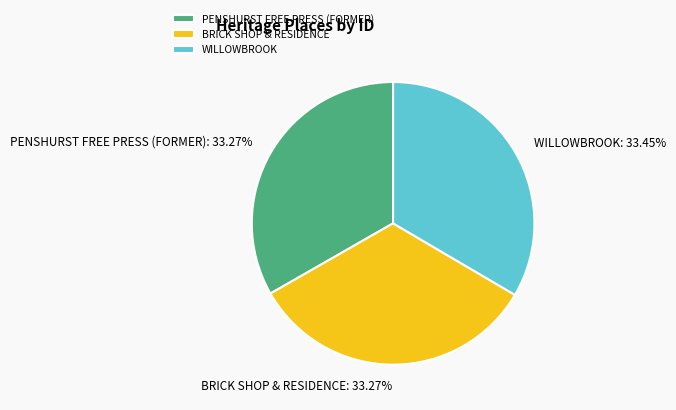

What is the ratio of the value at WILLOWBROOK to the value at PENSHURST FREE PRESS (FORMER)?

1.0